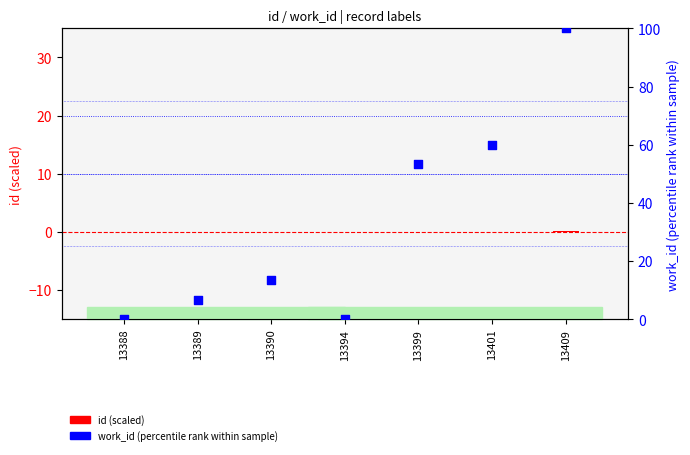

Which series has the largest Y range (max minus min)?

work_id (percentile rank)